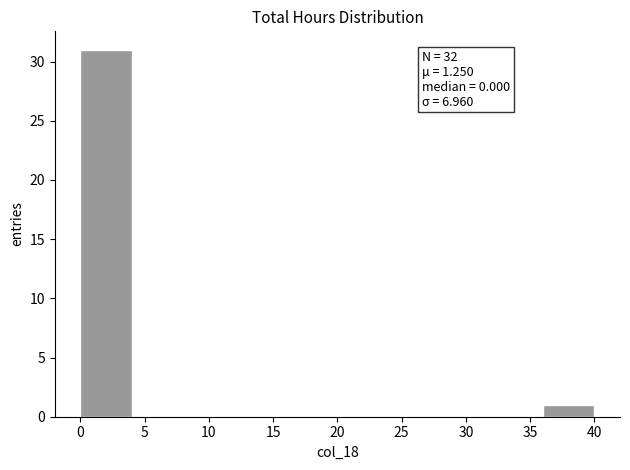

Which range on the x-axis has the tallest bar?

0 to 4